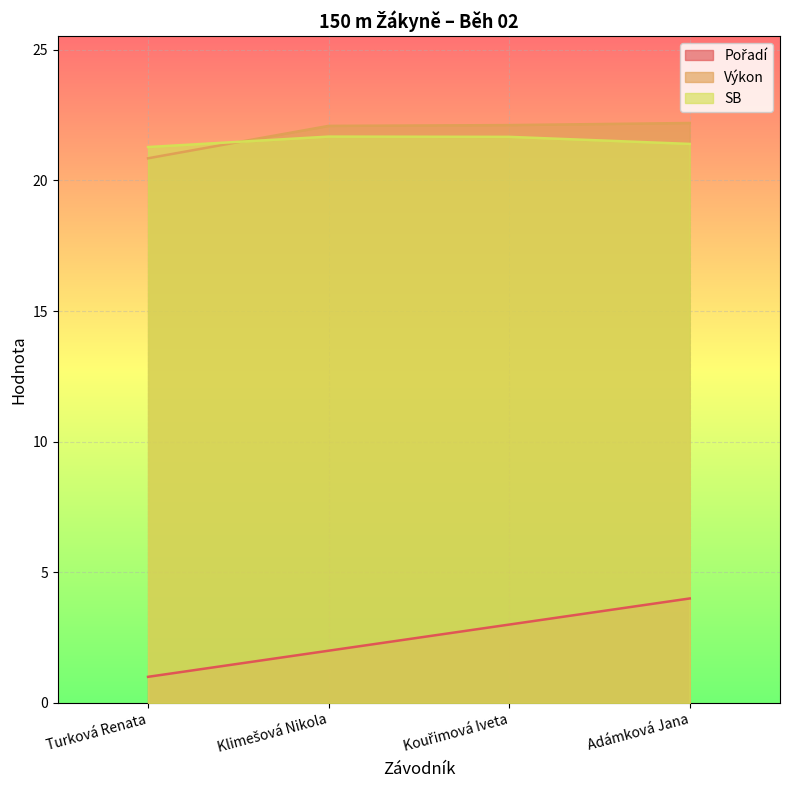

How many data points does each series have?

4